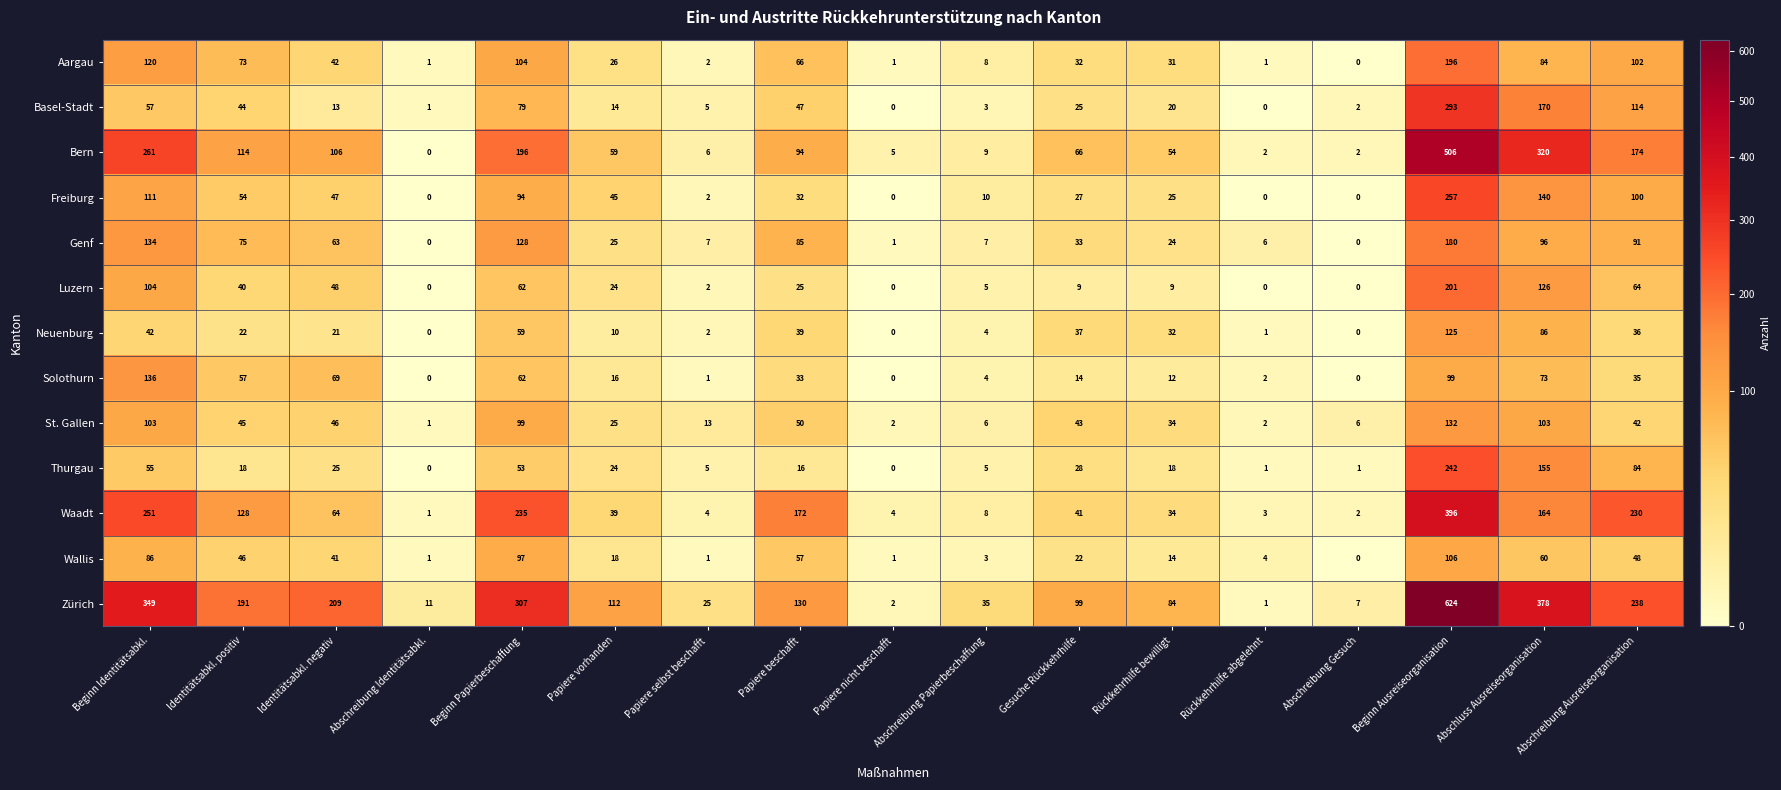

True or false: Solothurn has a value of 16 at Papiere vorhanden.

True